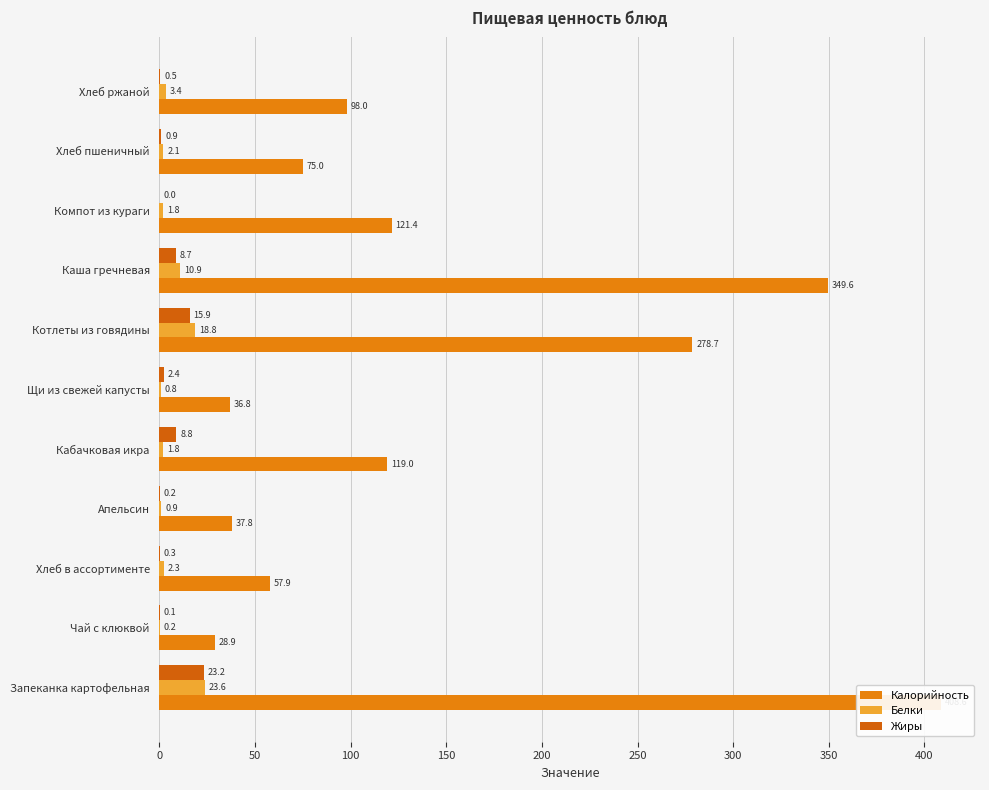

What is the difference between the maximum and minimum values in the Жиры series?

23.2